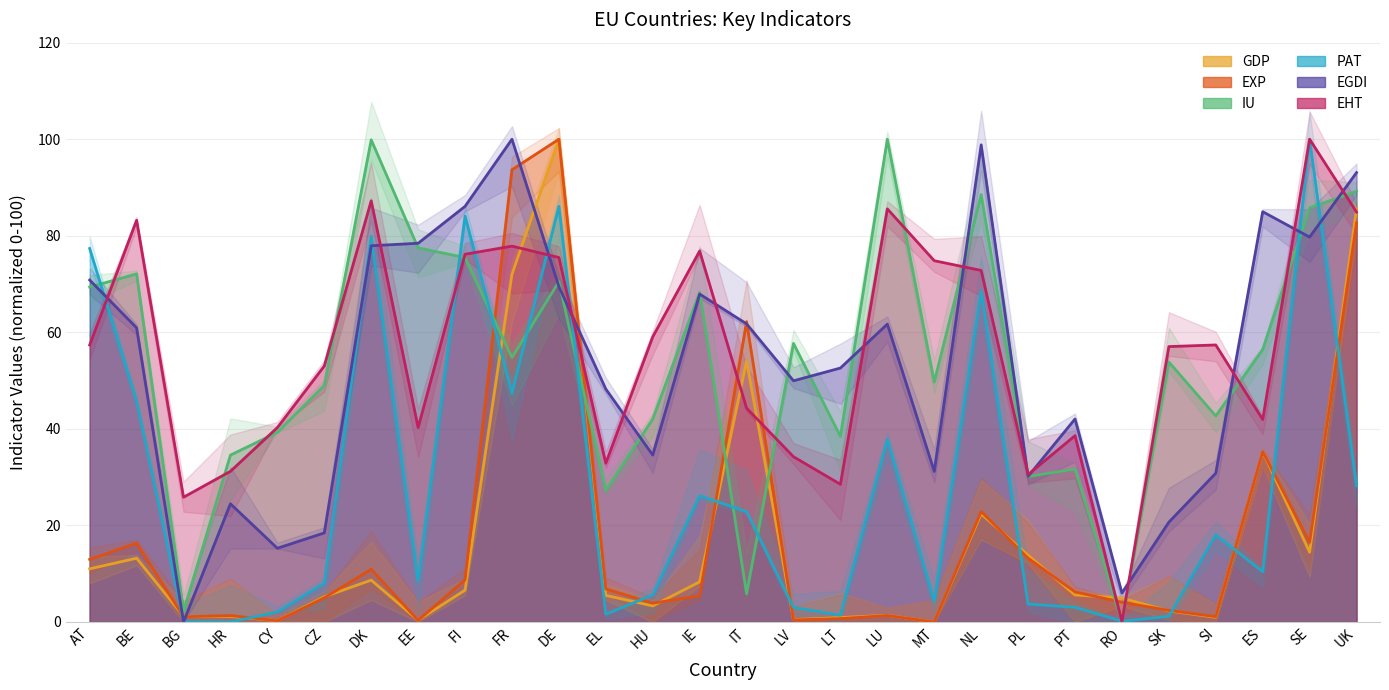

What is the sum of the GDP values at BE and DE?

113.2